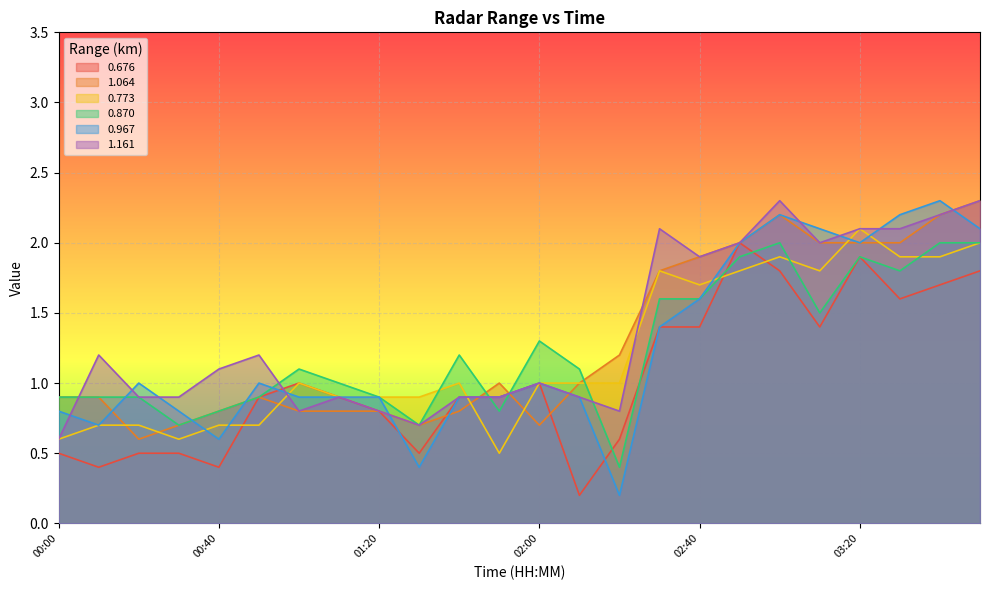

Is the value of 1.064 at 02:10 greater than the value of 0.773 at 00:20?

Yes